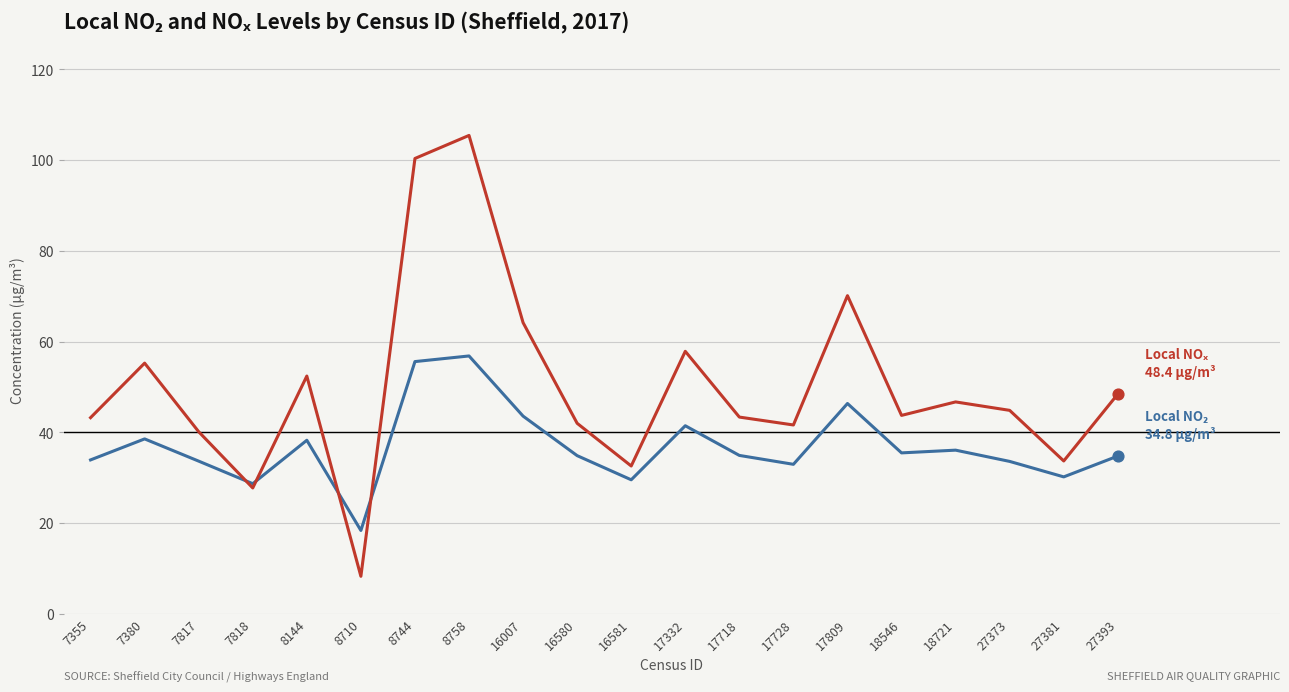

What is the difference between the highest and lowest values at 16580?

7.1